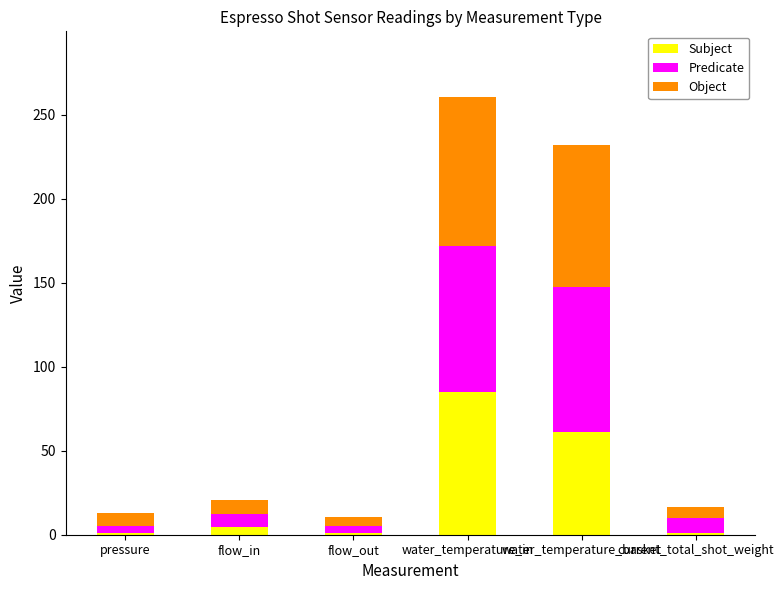

Is it true that Subject equals 84.8 at water_temperature_in?

True